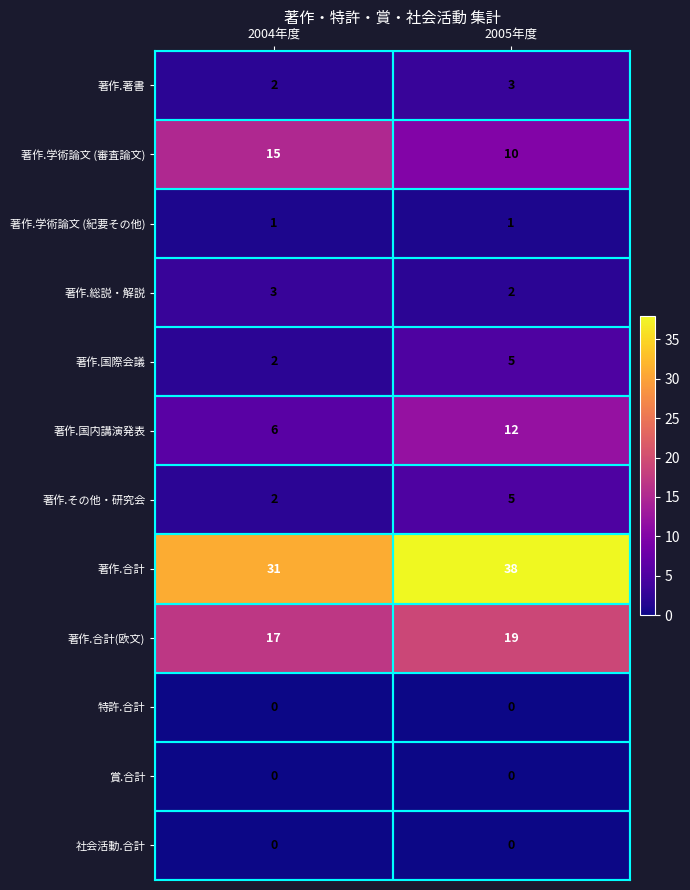

Between 2004年度 and 2005年度, which series saw the biggest shift?

著作.合計